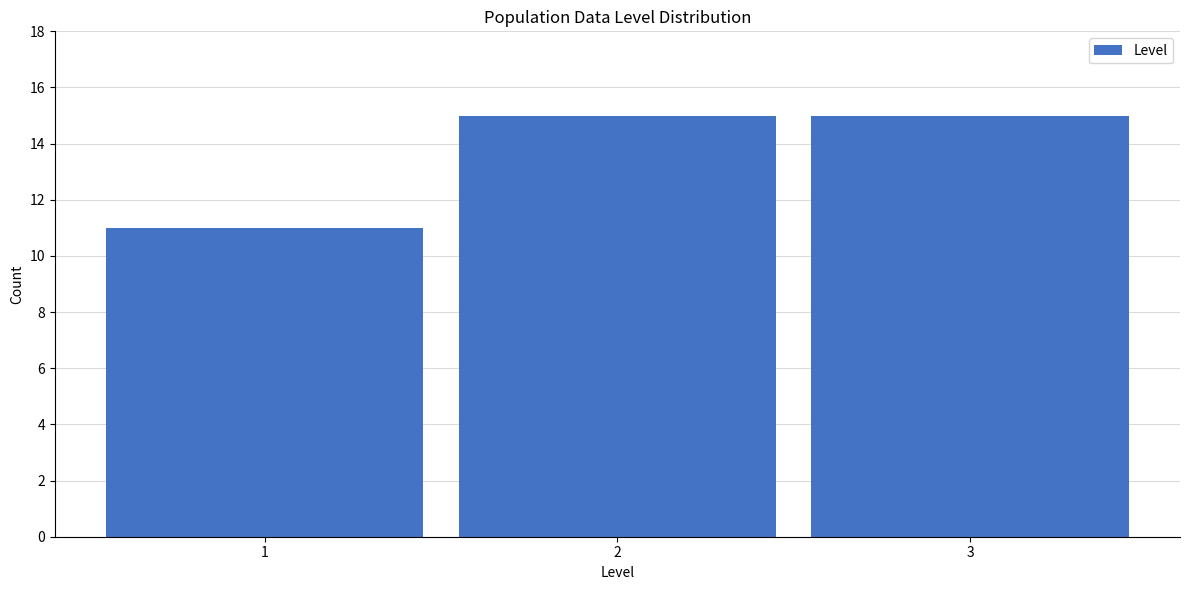

Reading left to right, extract all data points from this chart.

11	15	15